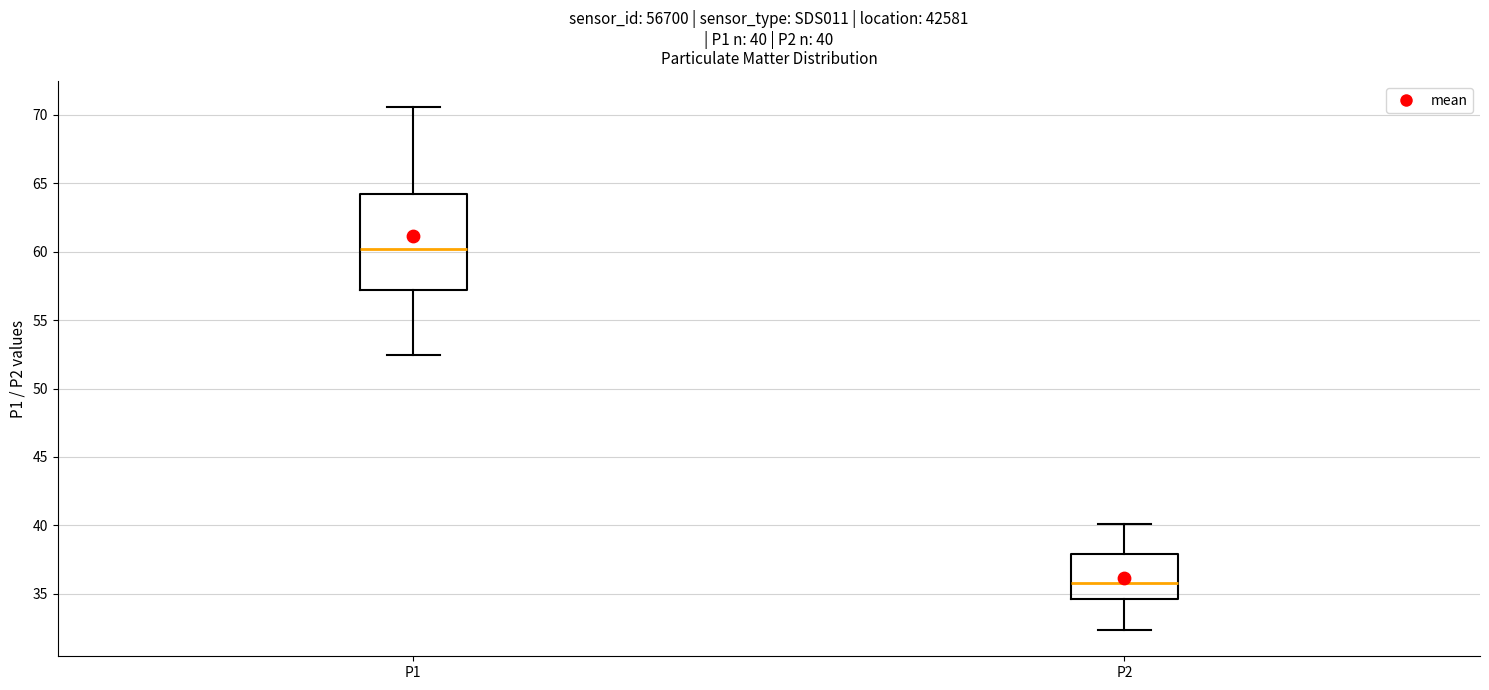

Comparing the boxes themselves (not the whiskers), which one is the tallest?

P1